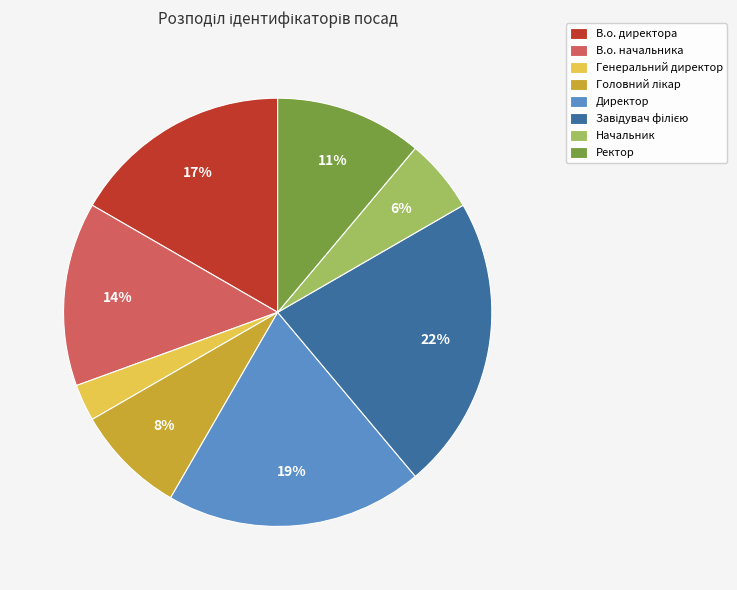

Does any single category account for the majority?

No